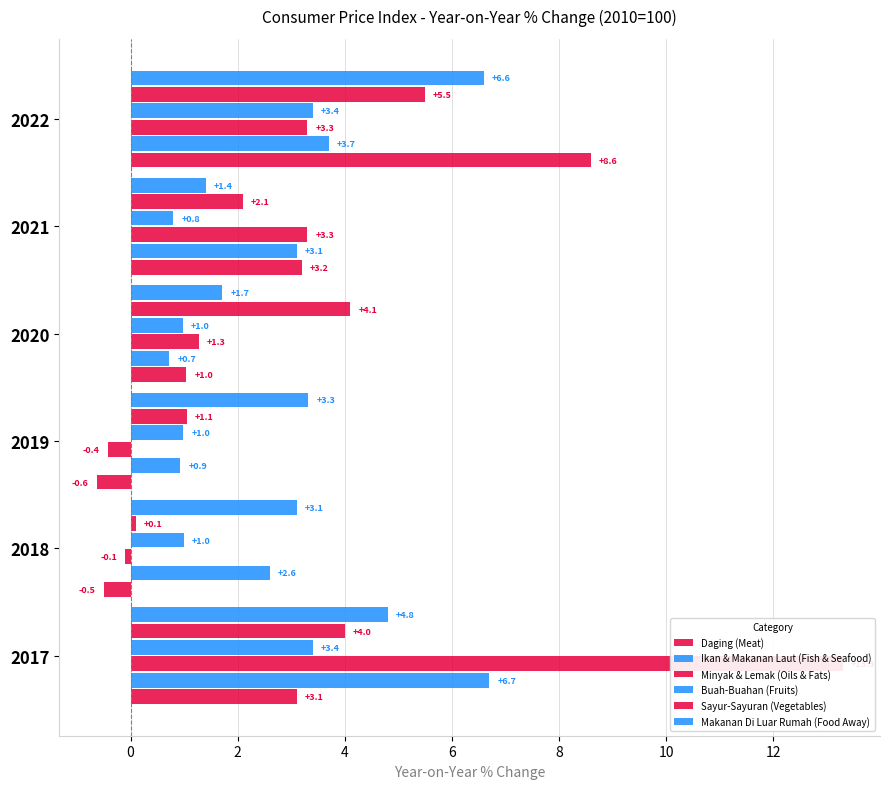

What value does the Ikan & Makanan Laut (Fish & Seafood) series have at 2021?

3.1